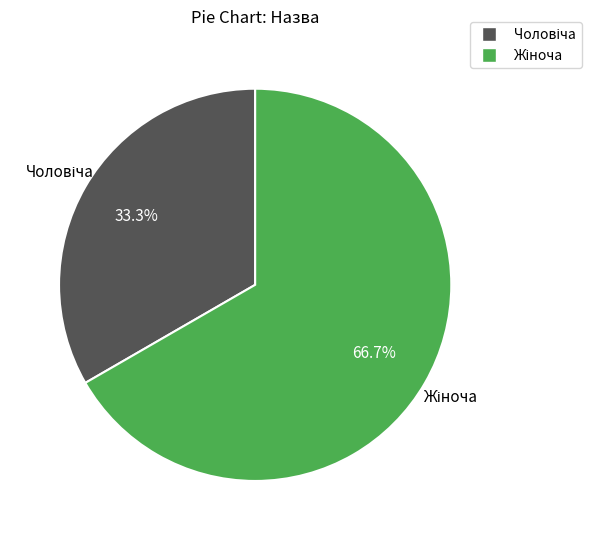

Does any single category account for the majority?

Yes